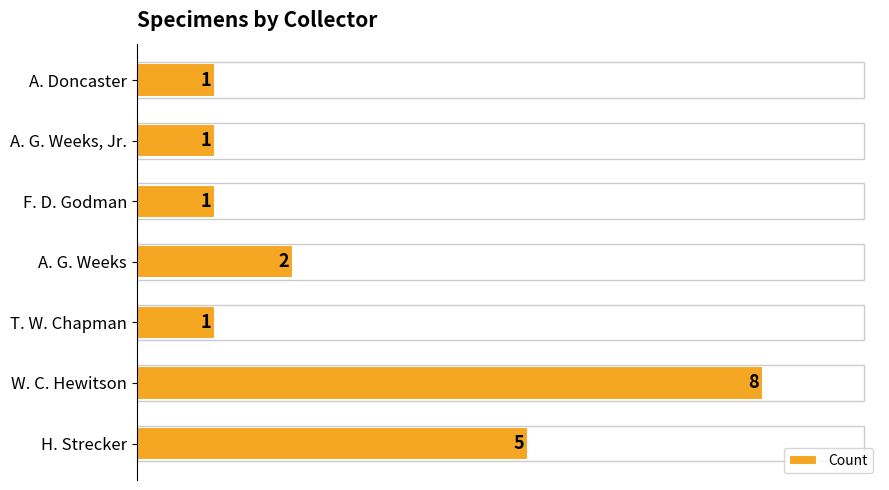

Reading bottom to top, list all the values displayed in this chart.

5	8	1	2	1	1	1